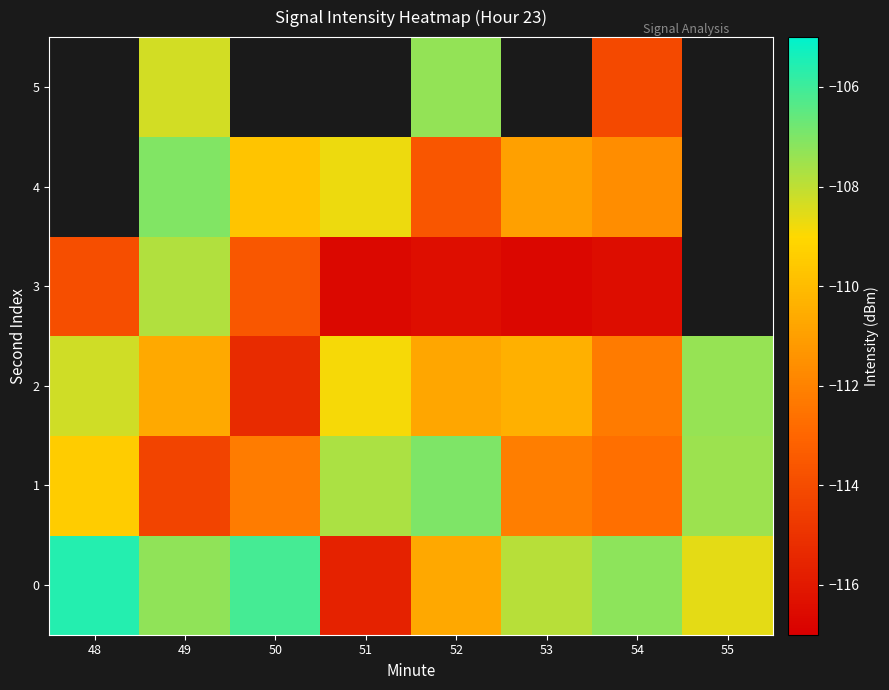

At which label does 1 first exceed -109?

51